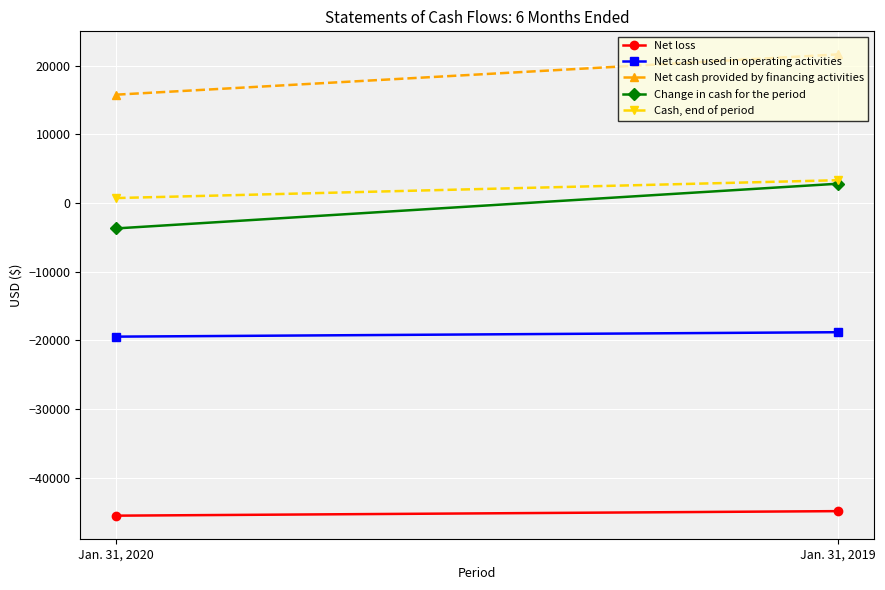

Where is Change in cash for the period nearest to the value -462?

Jan. 31, 2019